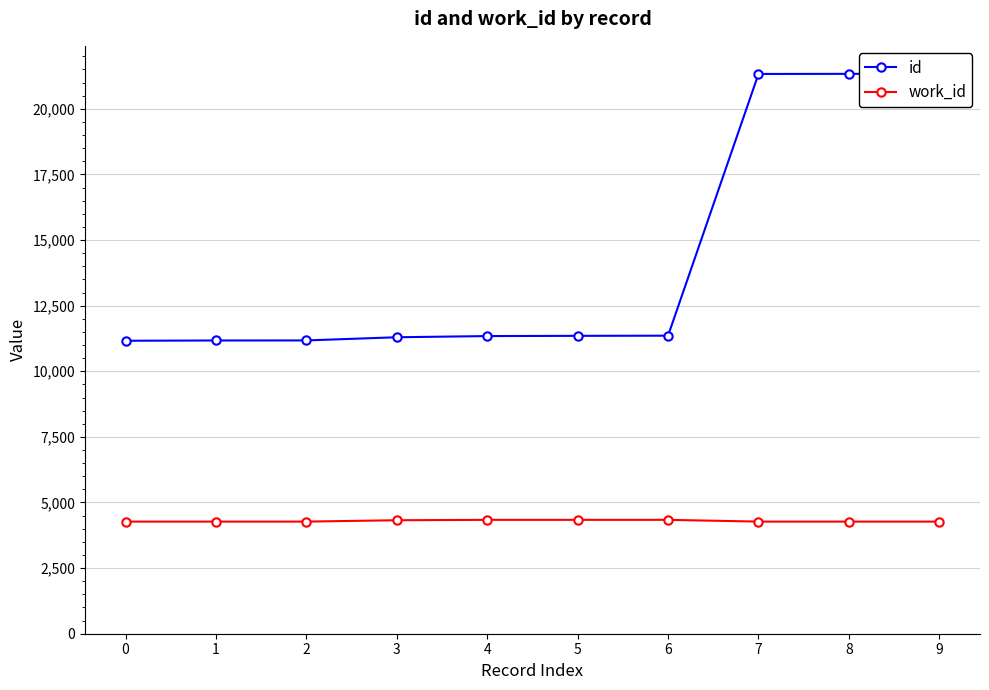

What is the sum of all work_id values?

42973